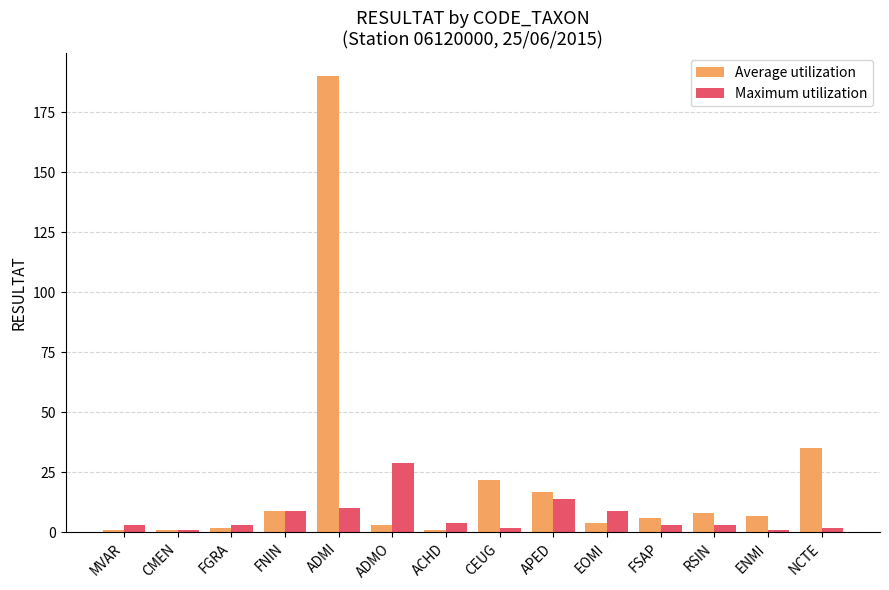

Rank the series by their average value, from lowest to highest.

Maximum utilization, Average utilization